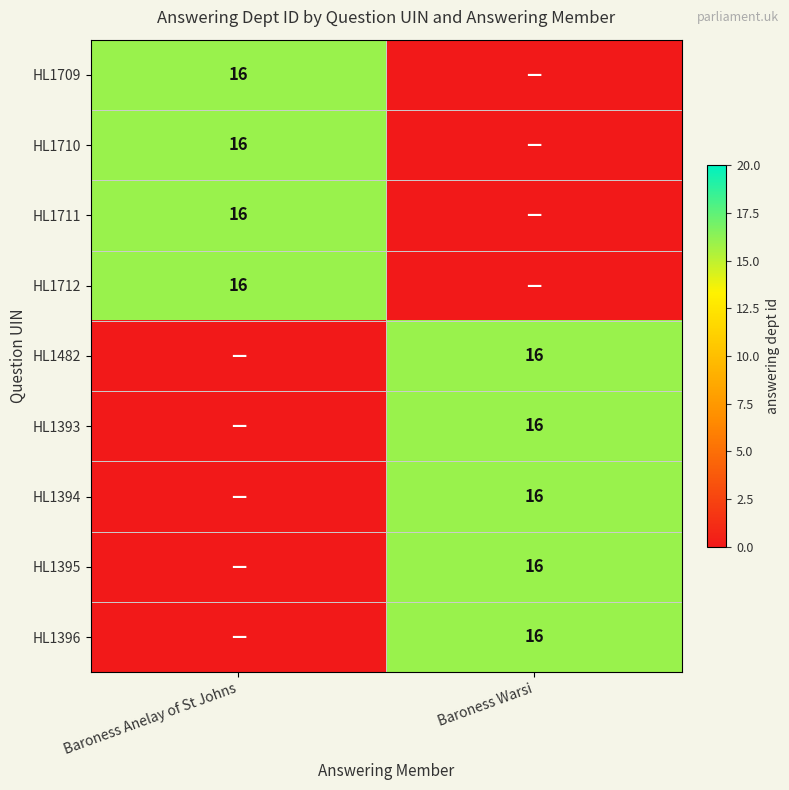

The value of HL1482 at Baroness Warsi is 26. True or false?

False